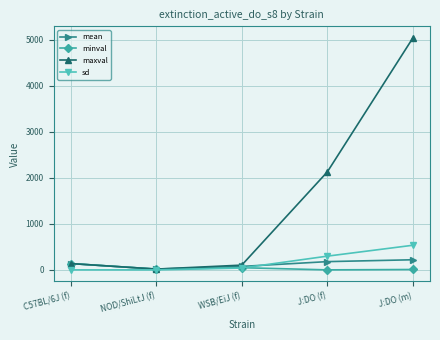

The value of mean at NOD/ShiLtJ (f) is 17.0. True or false?

True